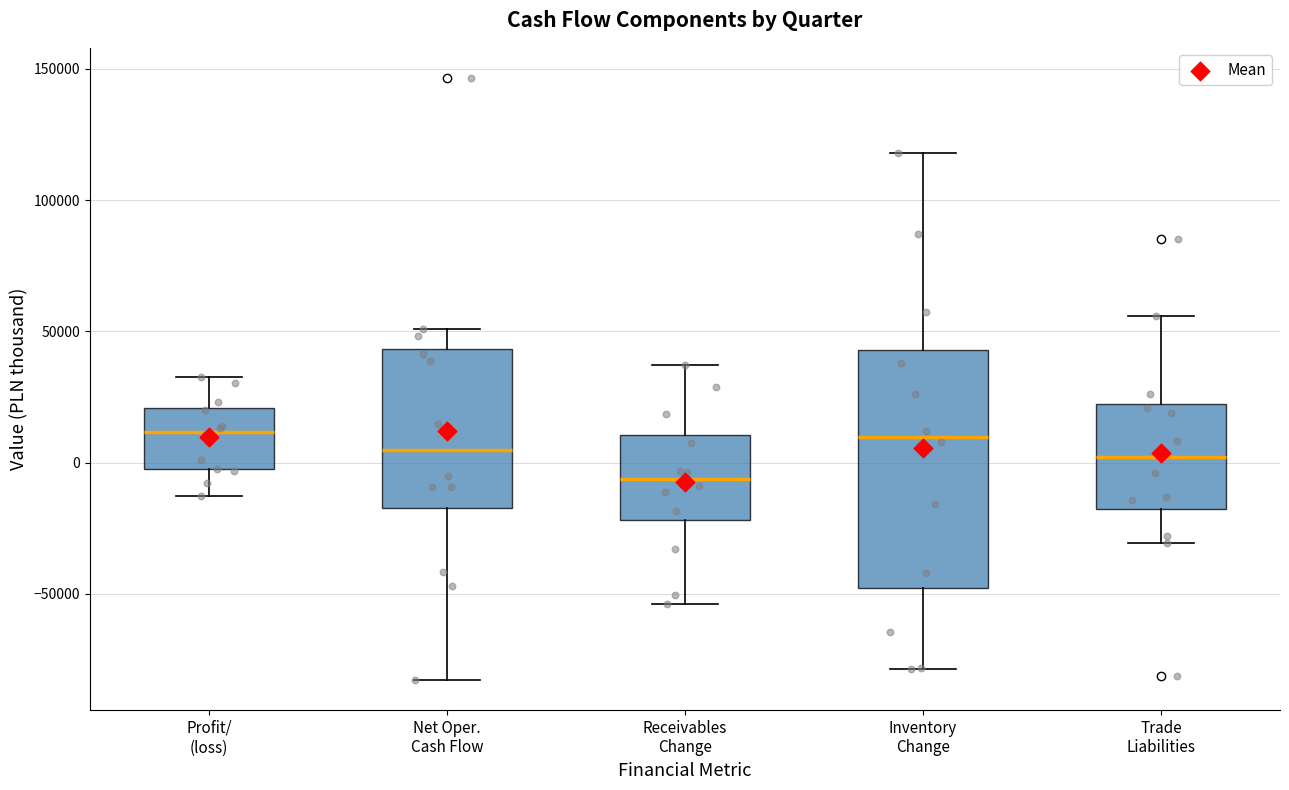

Where is the lower edge of the box for Profit/ (loss) on the y-axis? The values are not printed on the chart, so give them approximately, as read against the axis.

-5000